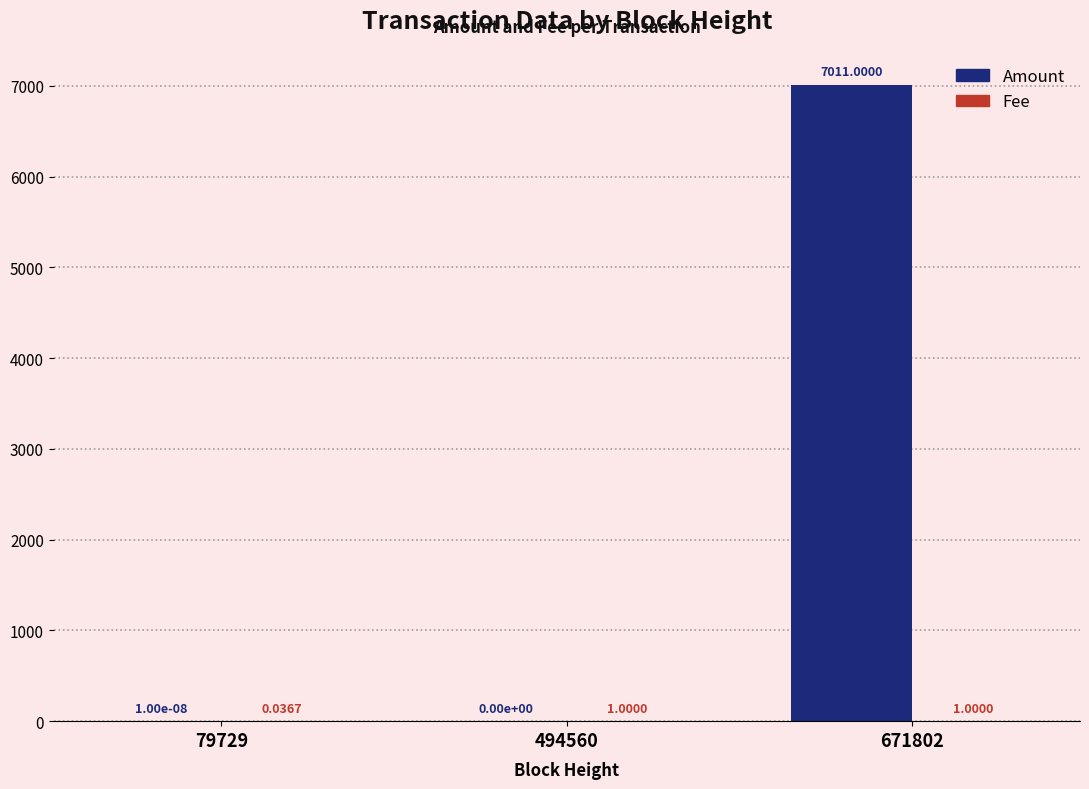

Are the bars grouped side by side (vs. stacked)?

Yes